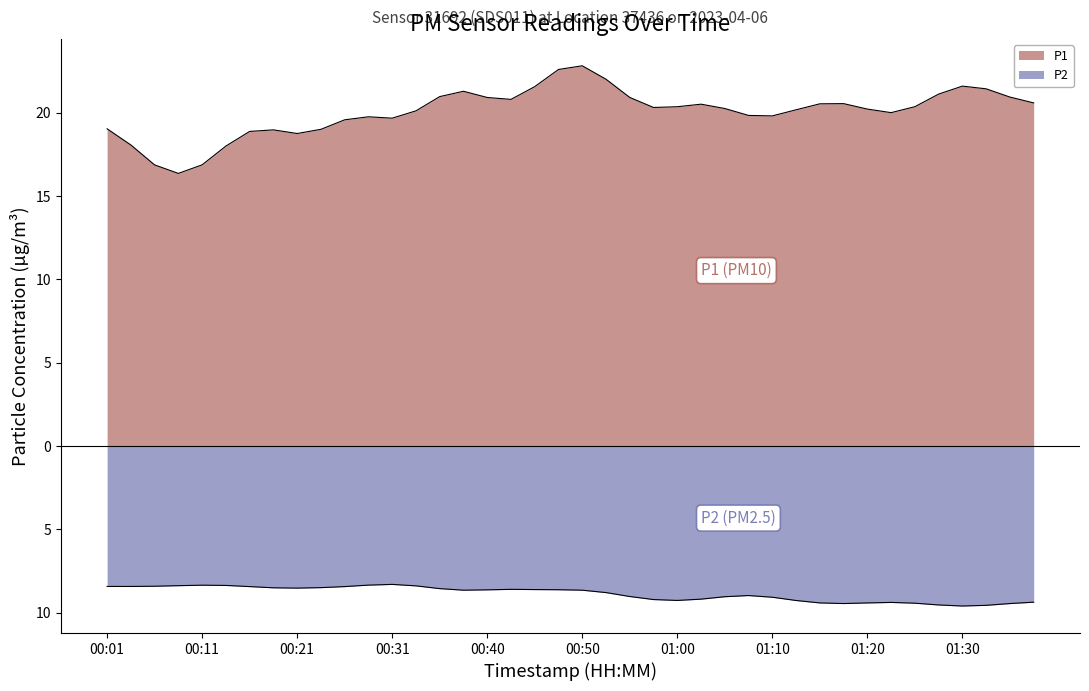

At 01:25, list the series in order from largest to smallest.

P1, P2